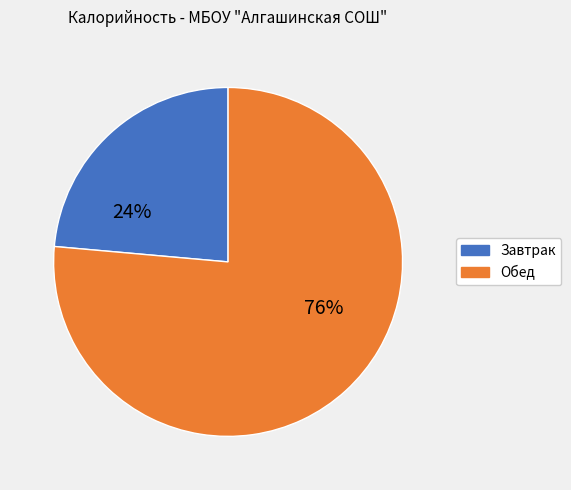

To the nearest percent, what is the average slice percentage?

50%